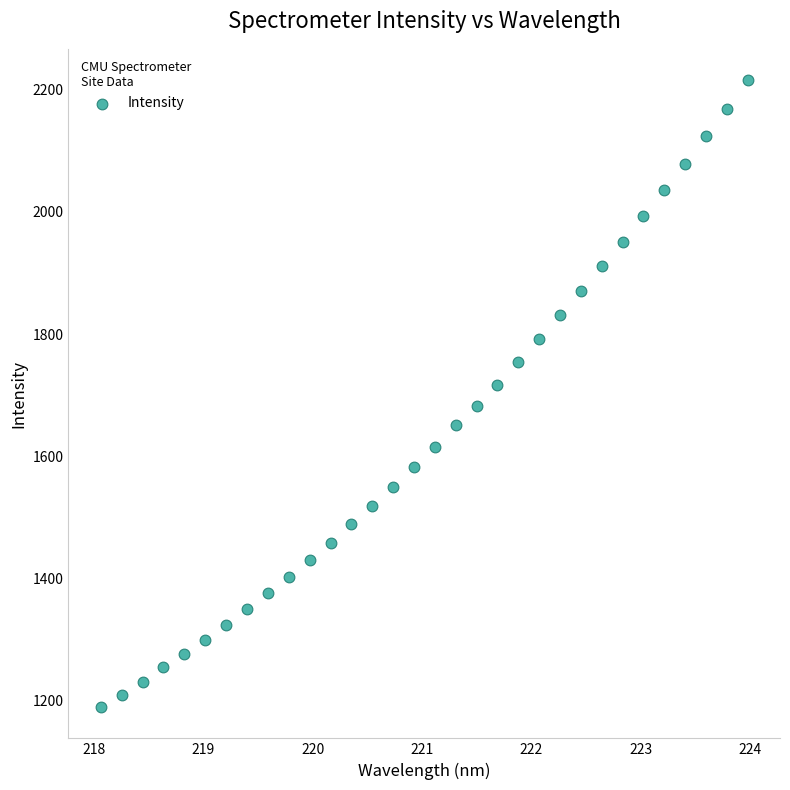

What is the range of X values (max minus min)?

5.9